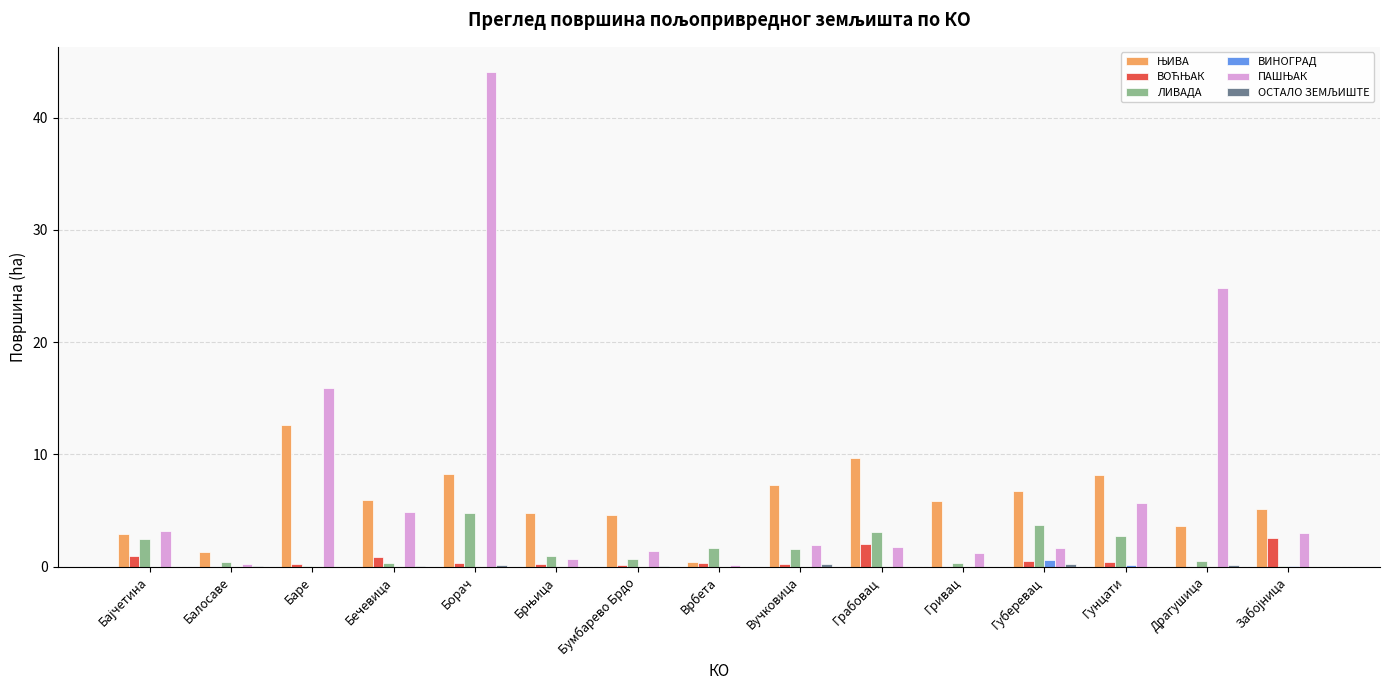

What is the total value across all series at Балосаве?

2.0